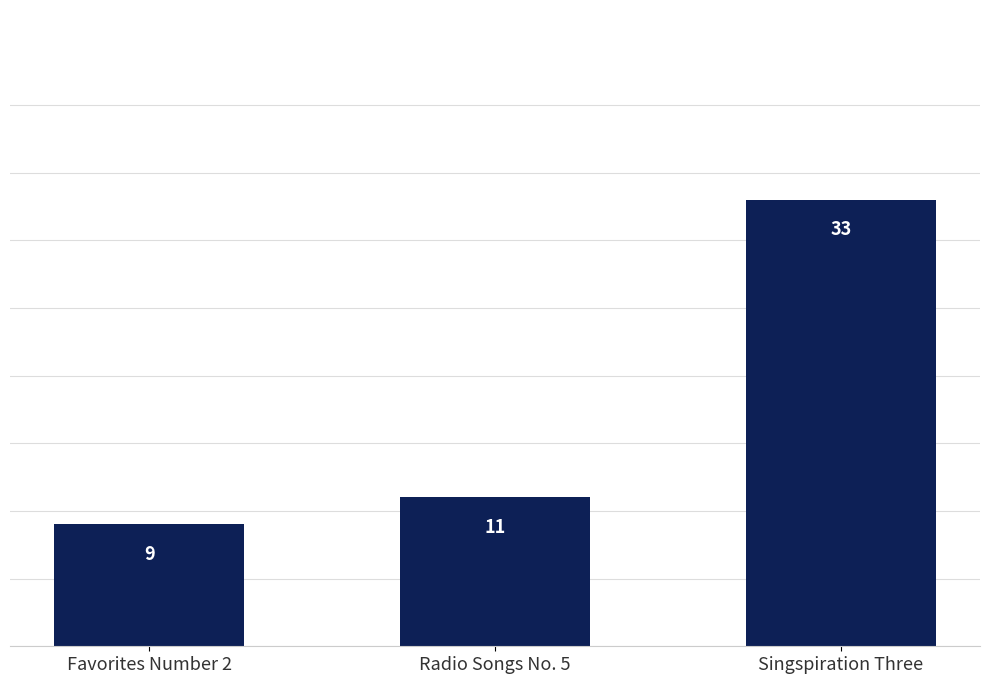

What position from the right is Favorites Number 2?

3